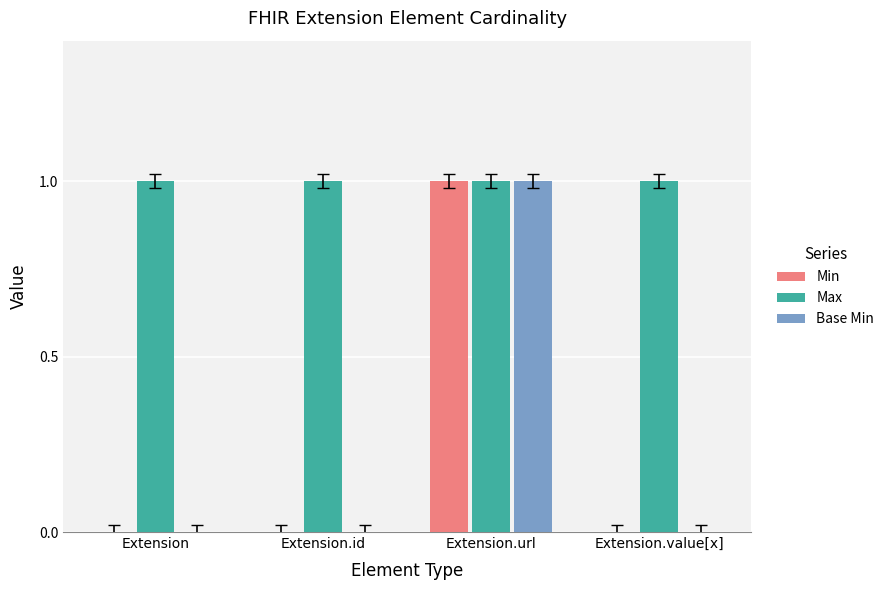

What is the total value across all series at Extension.url?

3